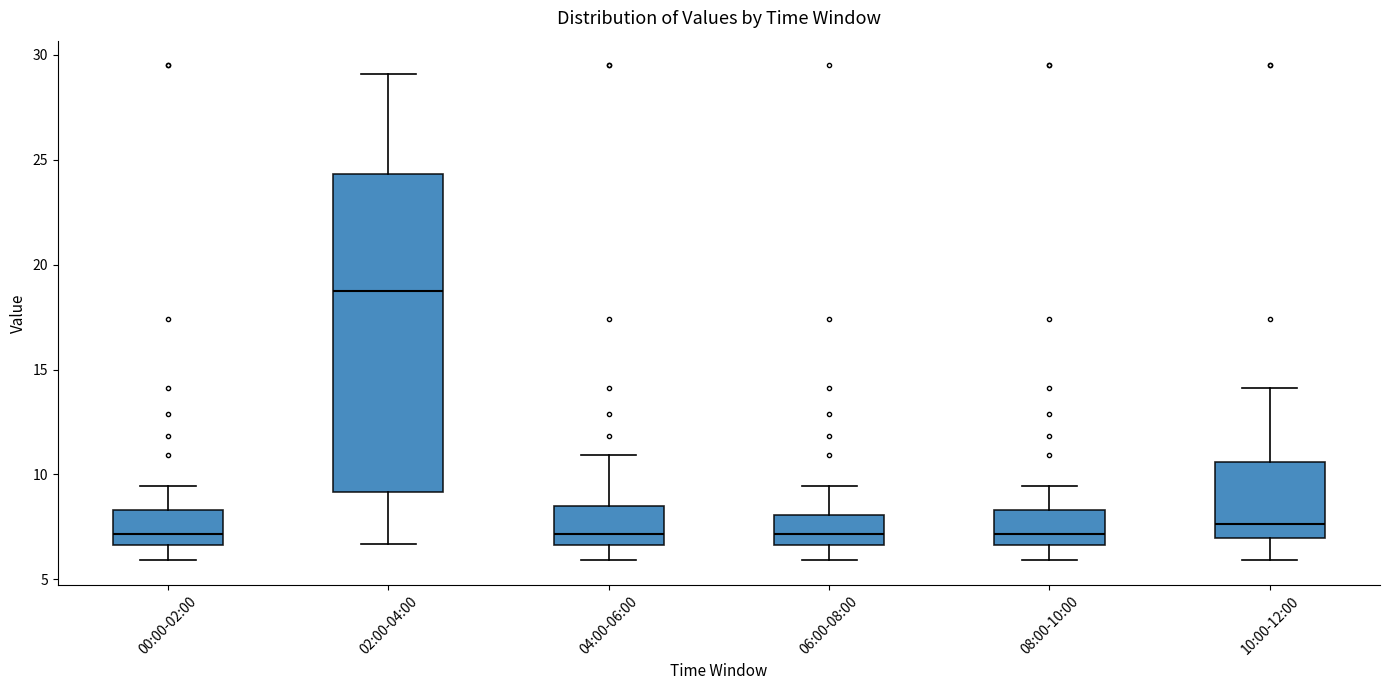

Where does the lower whisker of the box for 06:00-08:00 end on the y-axis? The values are not printed on the chart, so give them approximately, as read against the axis.

6.0